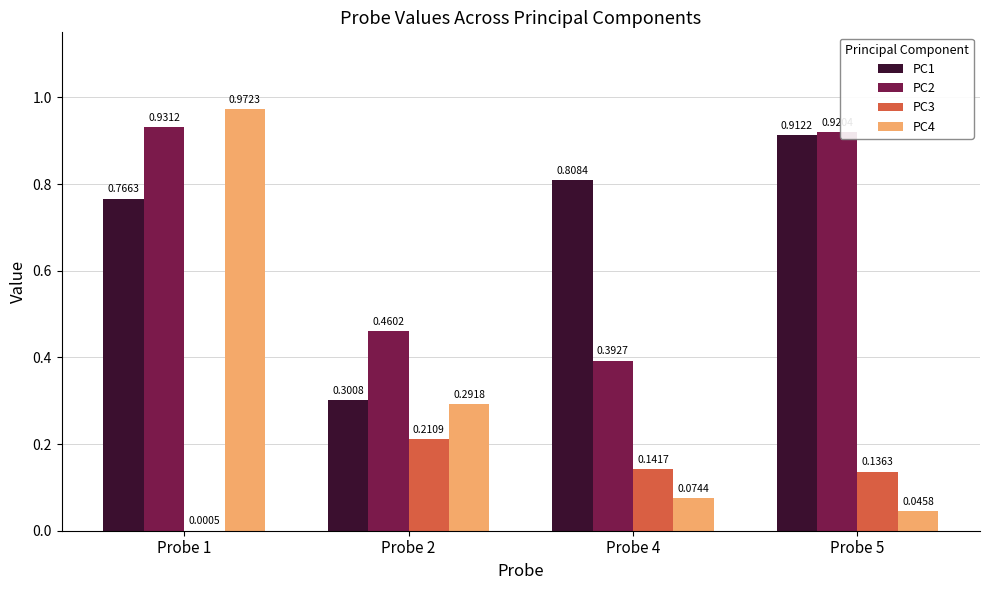

What is the sum of all PC2 values?

2.7